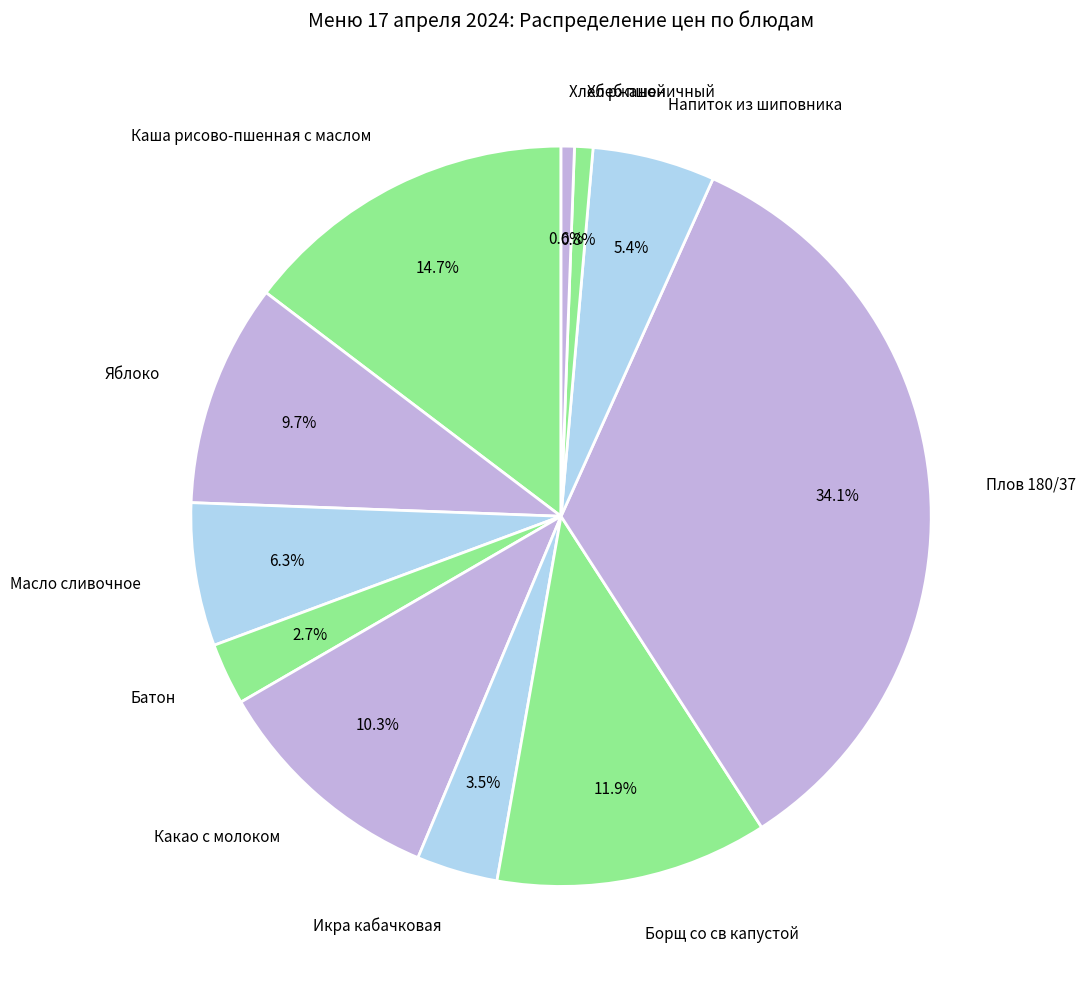

Which slice is the largest?

Плов 180/37